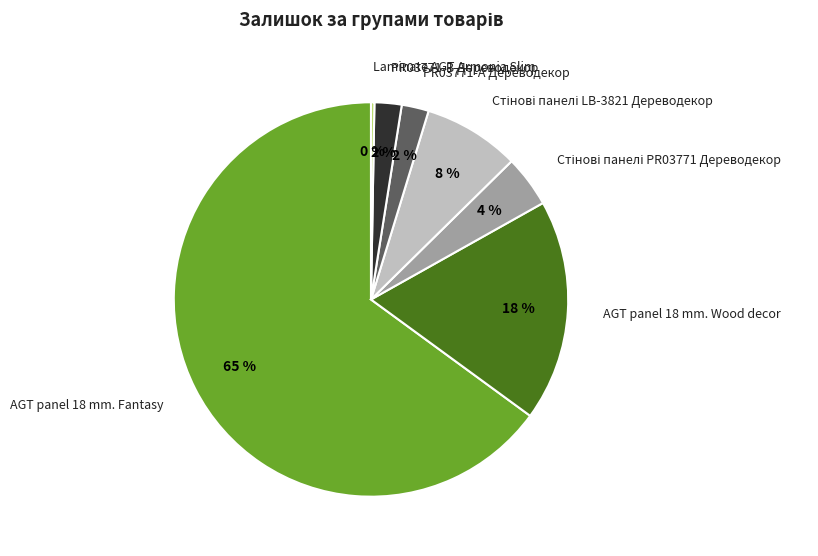

Which category accounts for the majority?

AGT panel 18 mm. Fantasy